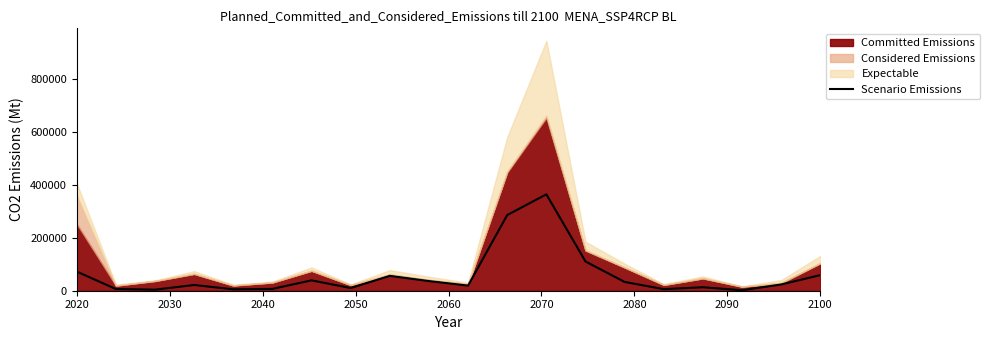

What is the maximum value for Scenario Emissions?

364911